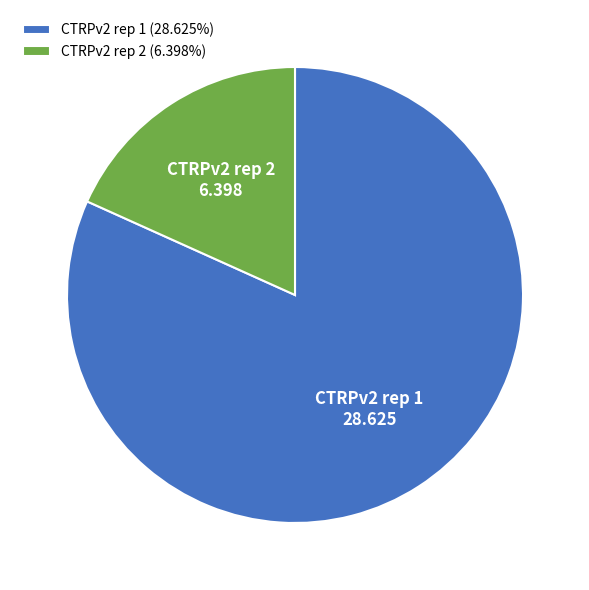

How many slices are in this pie chart?

2